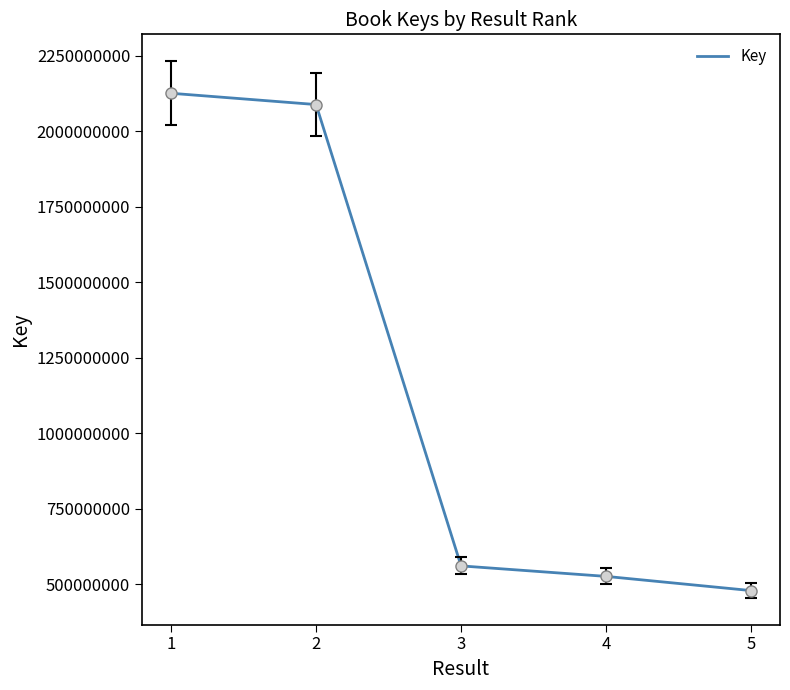

What is the difference between the second highest and second lowest values?

1562358566